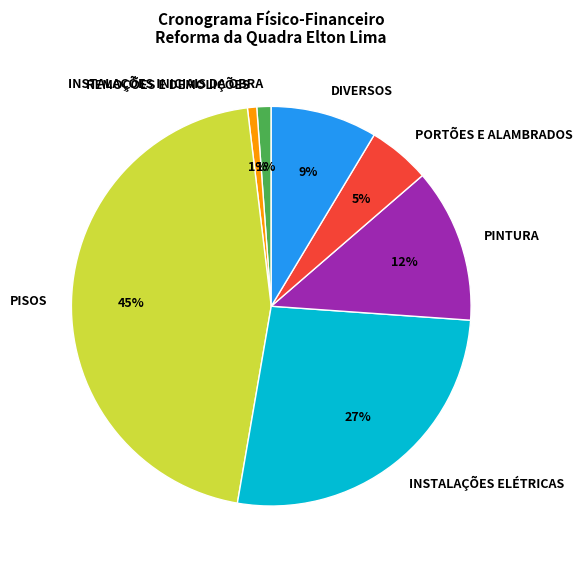

Between PINTURA and INSTALAÇÕES INICIAIS DA OBRA, which is larger?

PINTURA